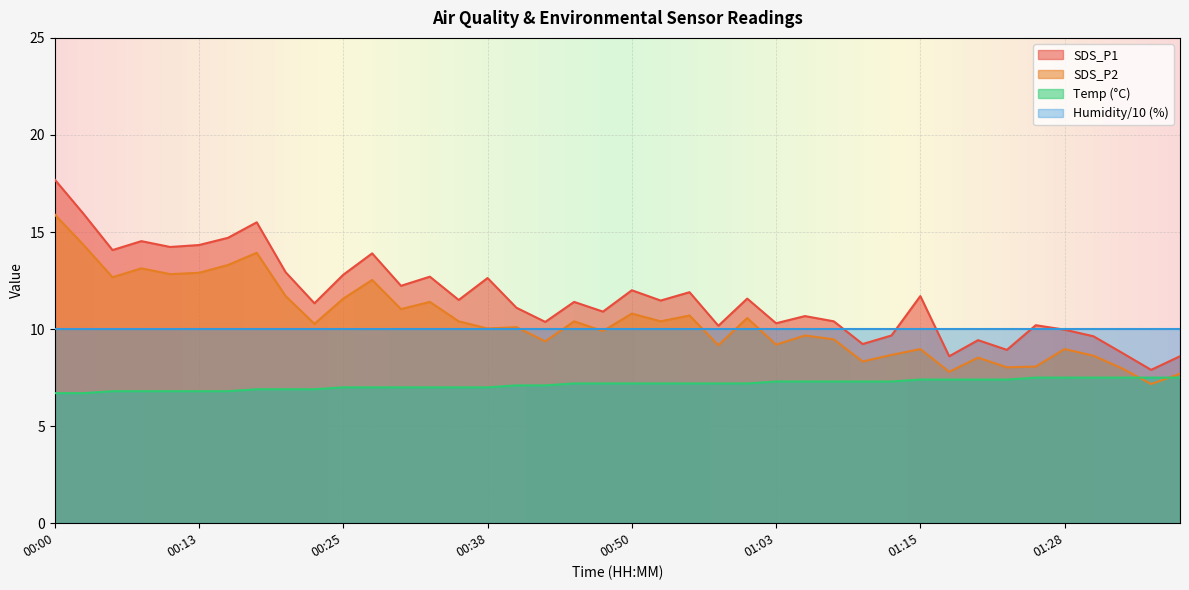

What are all the series names shown in the legend?

SDS_P1, SDS_P2, Temp (°C), Humidity/10 (%)